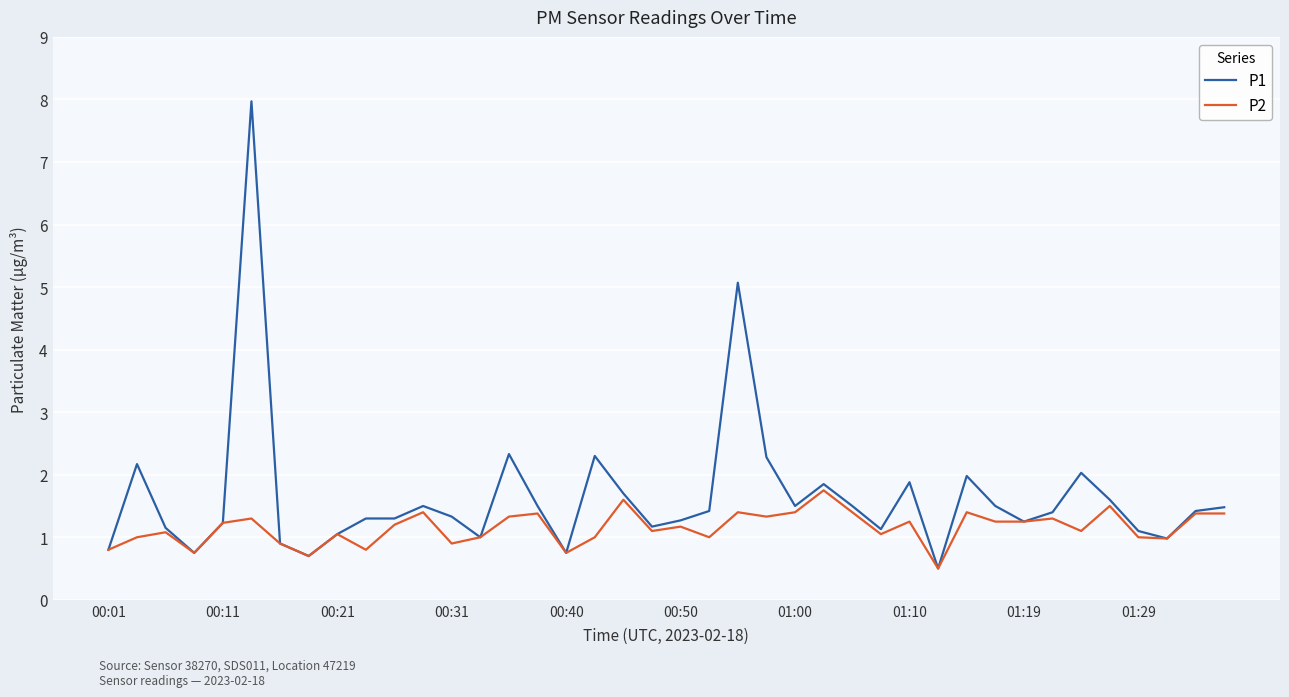

List the series in order of their peak value, highest first.

P1, P2